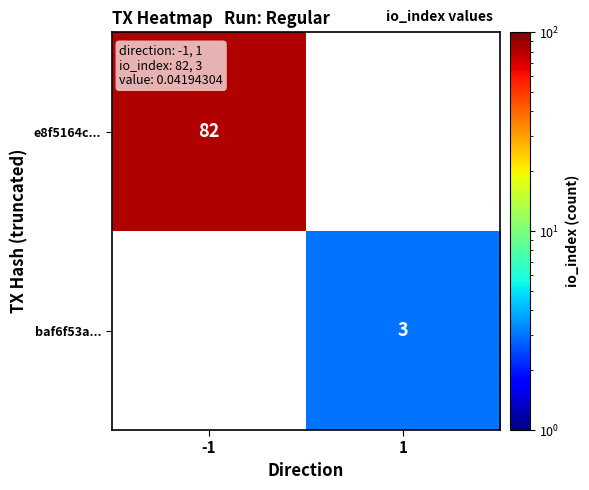

True or false: e8f5164c... has a value of 82 at -1.

True